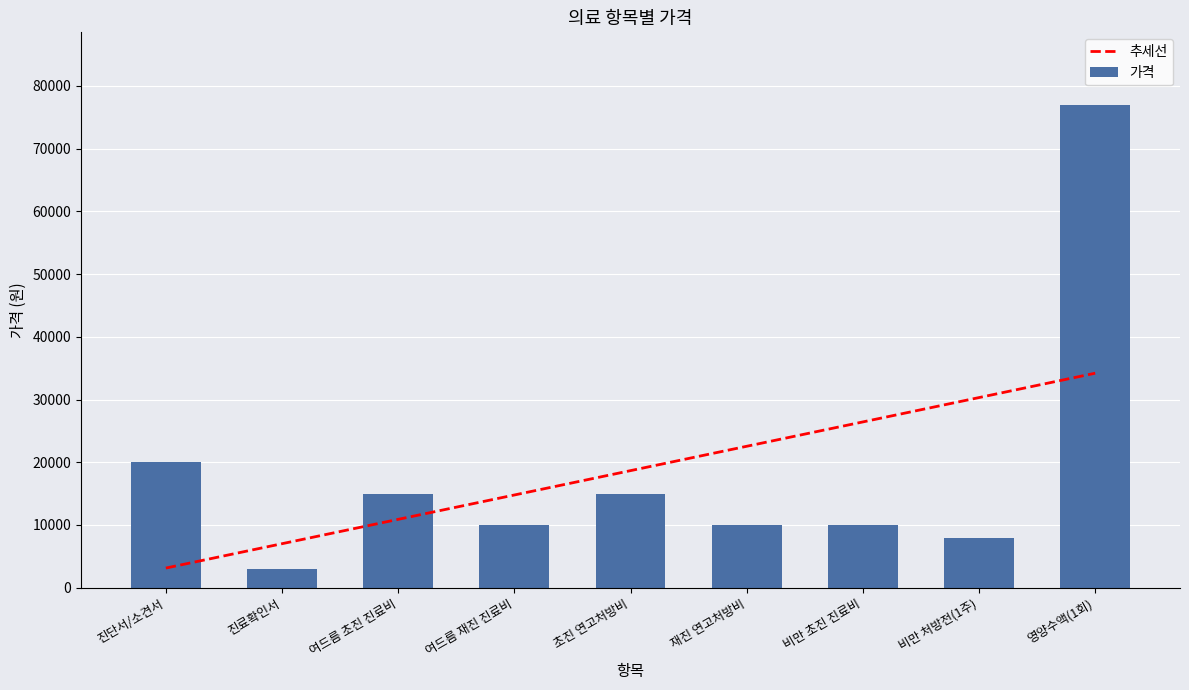

Rank the series at 비만 초진 진료비 from highest to lowest value.

추세선, 가격